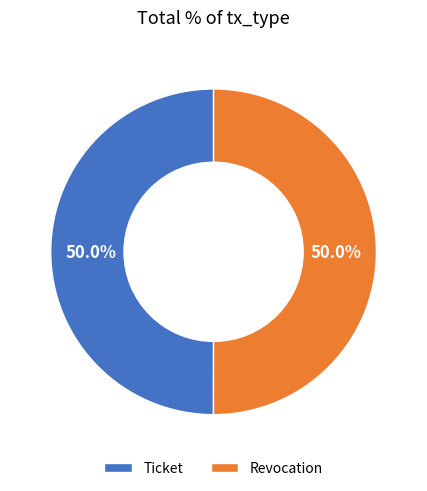

Combined, what portion of the pie is Revocation and Ticket?

100.0%